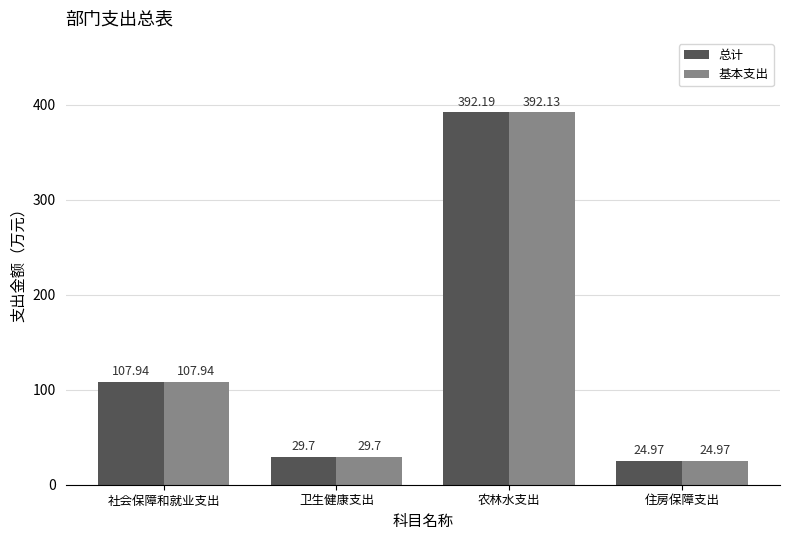

Rank the categories by 总计 value from highest to lowest.

农林水支出, 社会保障和就业支出, 卫生健康支出, 住房保障支出